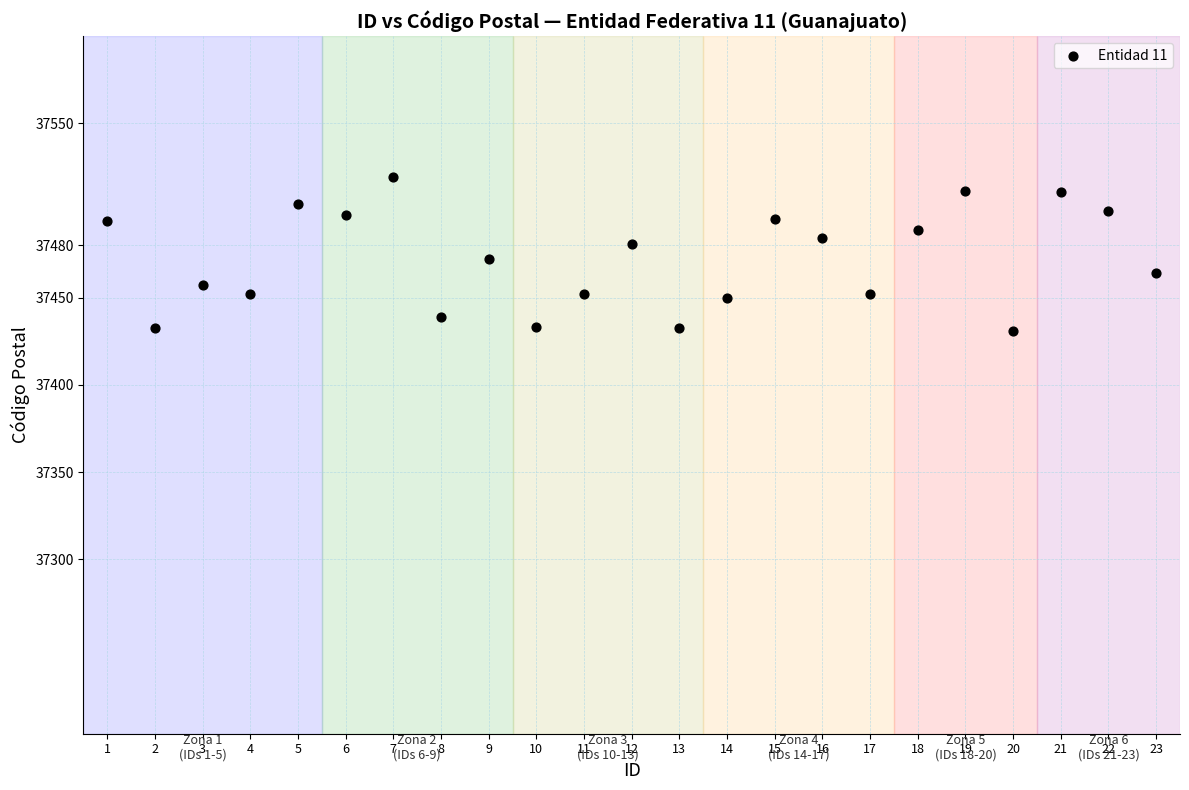

What is the range of Y values (max minus min)?

88.6